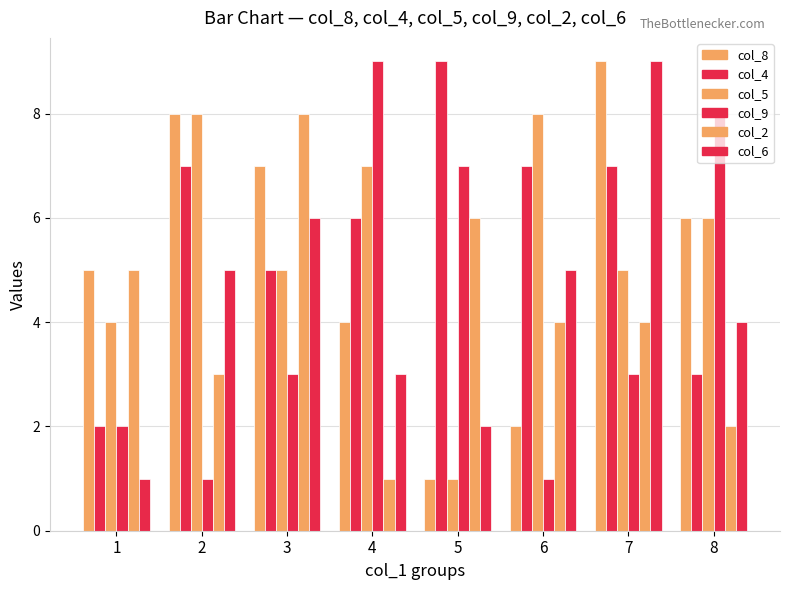

Count the number of categories in the chart.

8